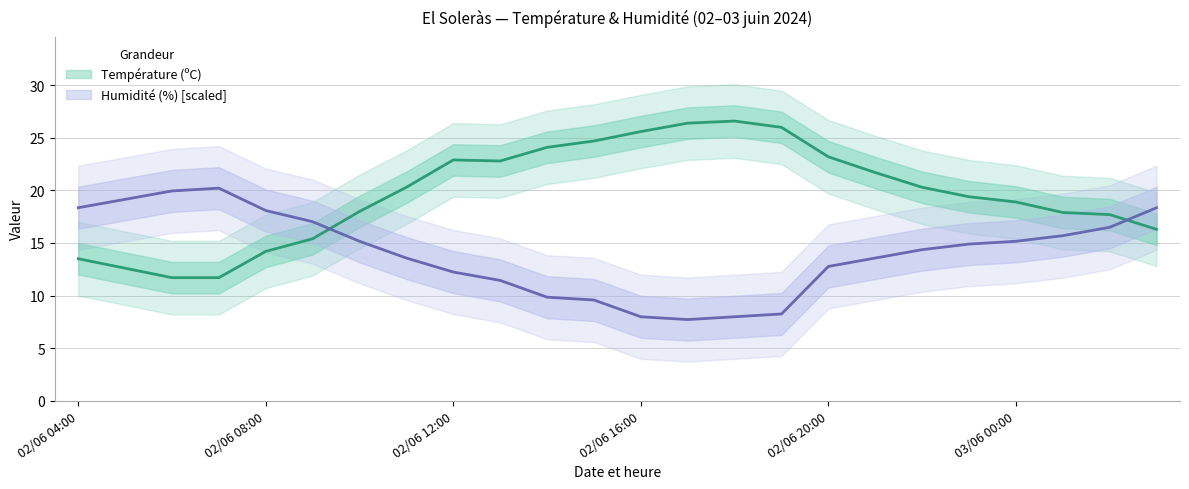

What is the greatest value displayed?

26.6